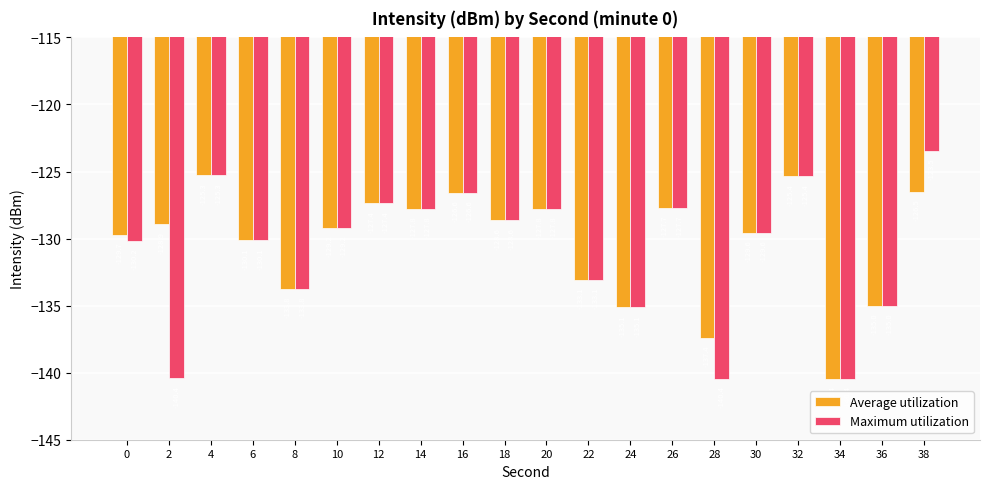

At which category is the sum across all series the highest?

38